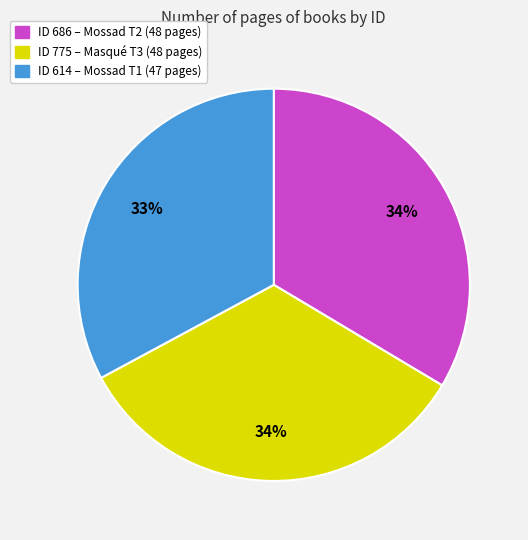

To the nearest percent, what is the average slice percentage?

33%